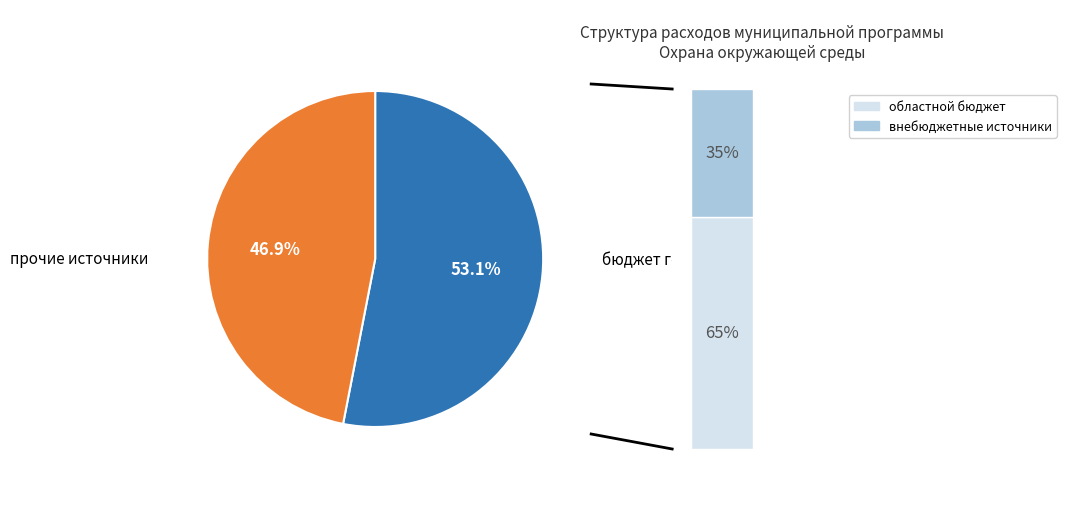

Combined, do областной бюджет and бюджет городского округа account for over 50%?

Yes